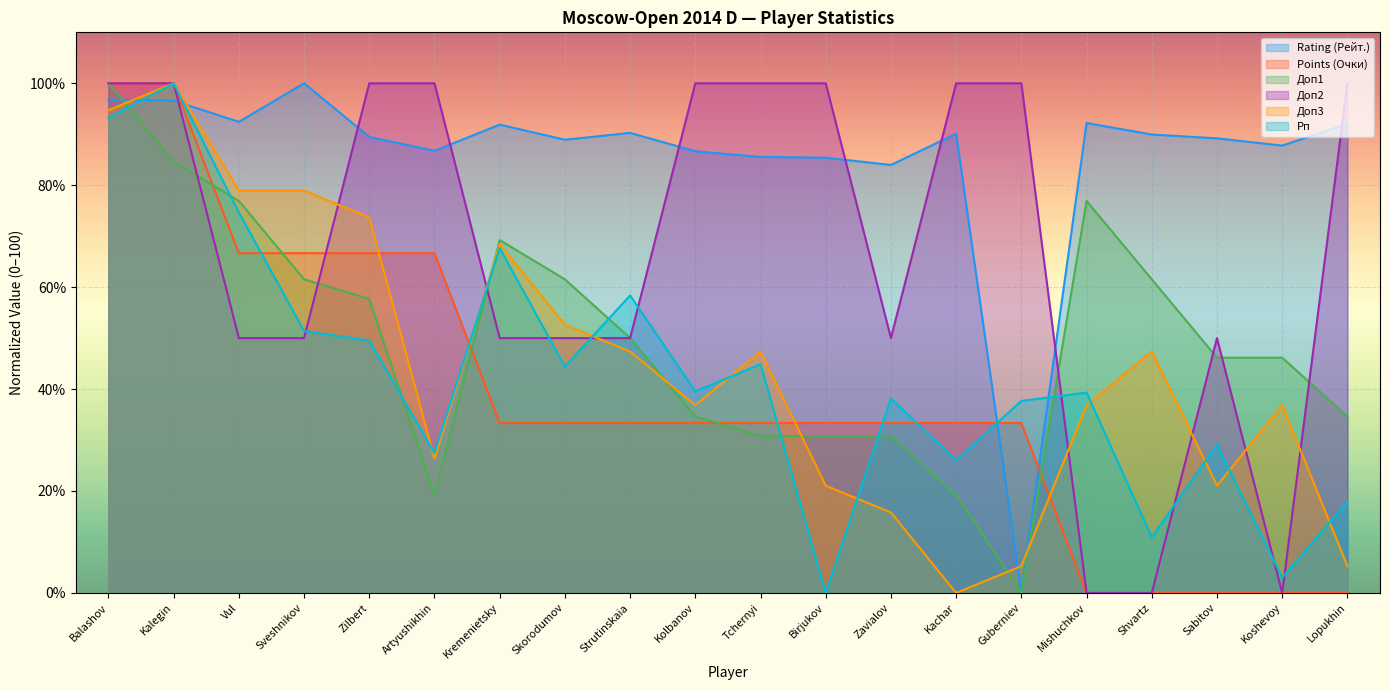

How many lines are shown in the chart?

6